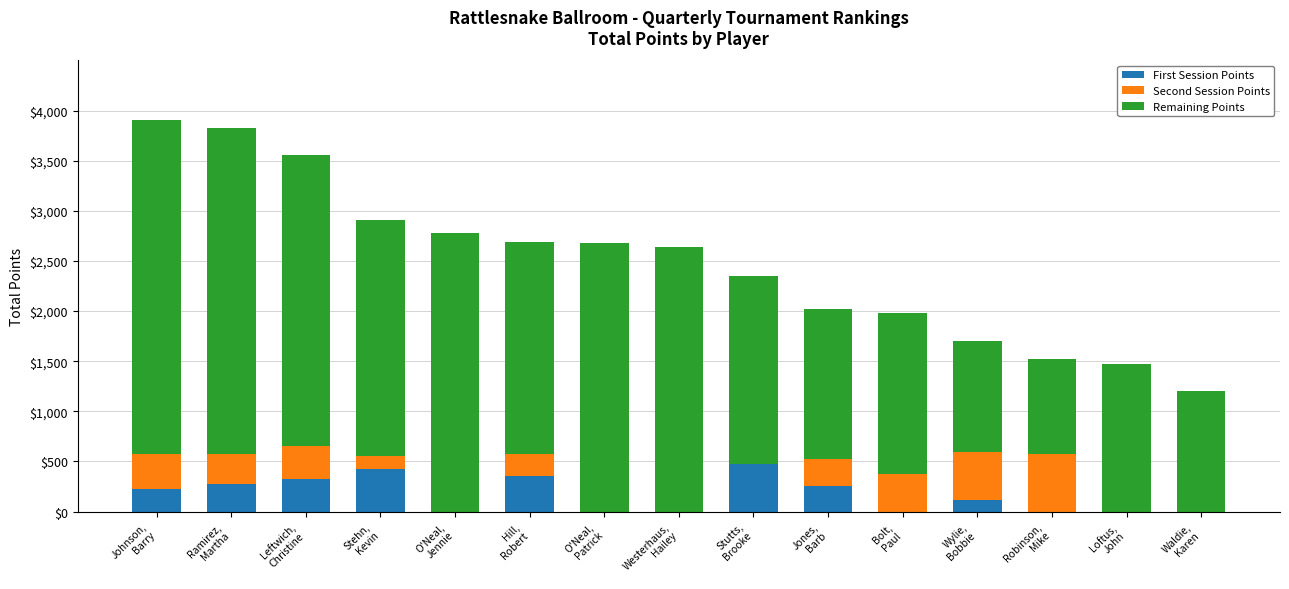

List the labels in order of Remaining Points value, largest first.

Johnson,
Barry, Ramirez,
Martha, Leftwich,
Christine, O'Neal,
Jennie, O'Neal,
Patrick, Westerhaus,
Hailey, Stehn,
Kevin, Hill,
Robert, Stutts,
Brooke, Bolt,
Paul, Jones,
Barb, Loftus,
John, Waldie,
Karen, Wylie,
Bobbie, Robinson,
Mike